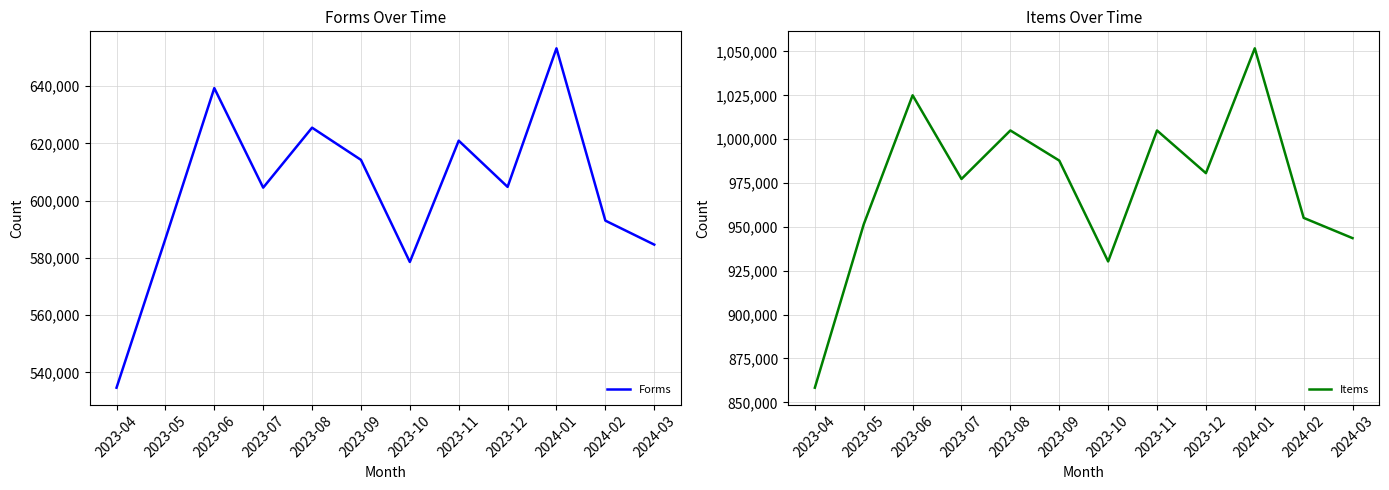

What is the label of the 9th point from the right?

2023-07